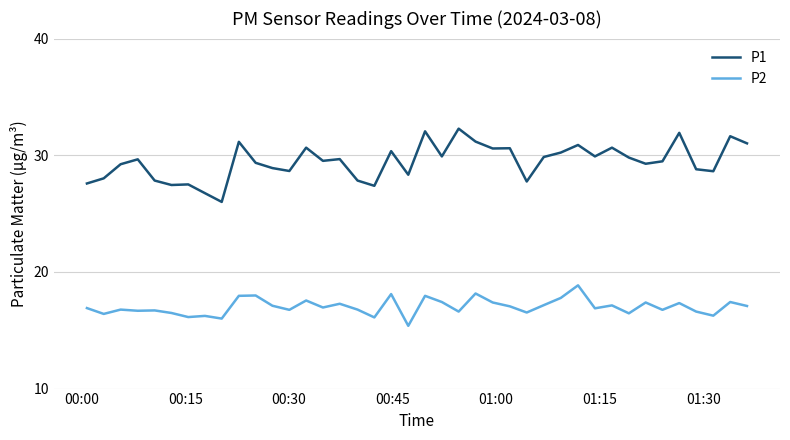

True or false: P1 and P2 cross at least once.

False